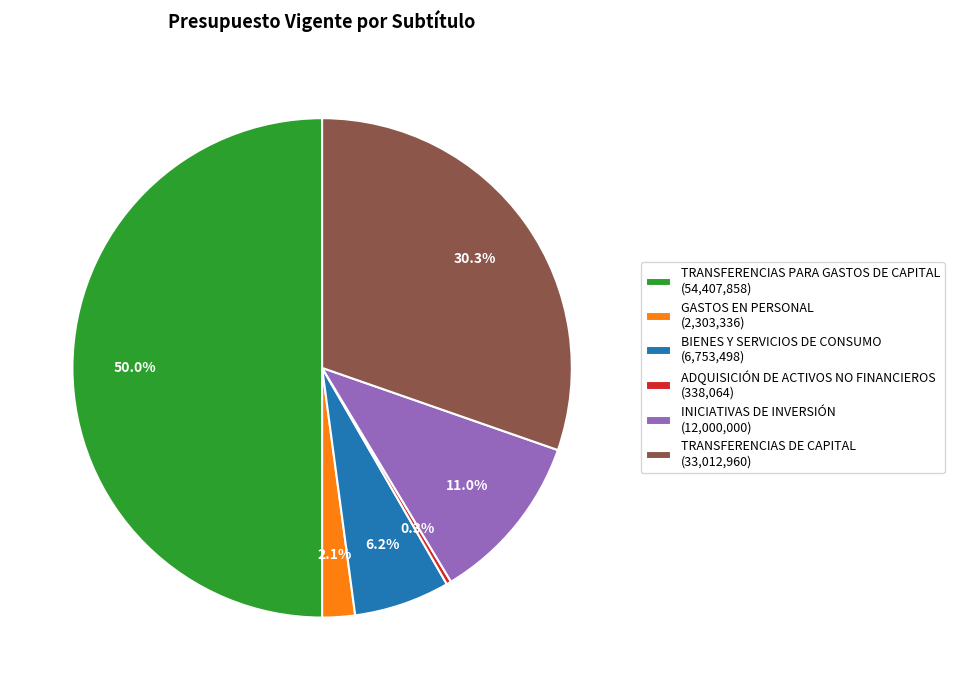

To the nearest percent, what portion does BIENES Y SERVICIOS DE CONSUMO represent?

6%